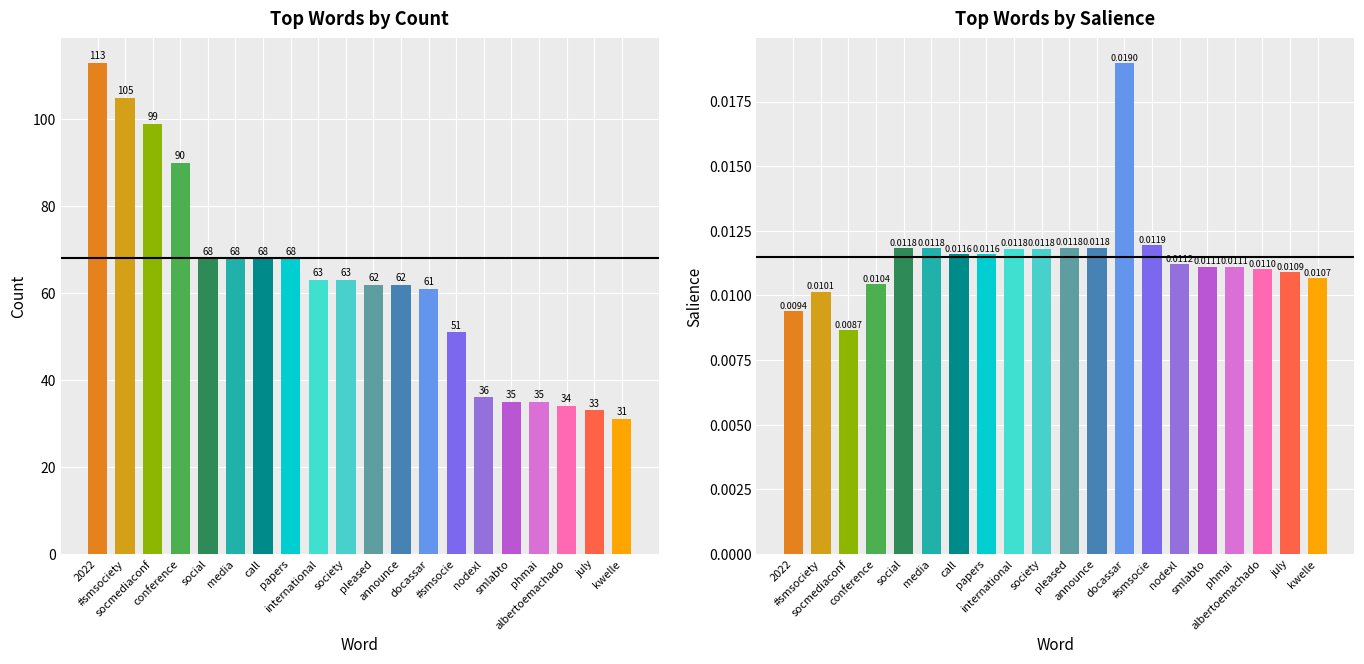

Reading left to right, extract all data points from this chart.

Count: 113.0	105.0	99.0	90.0	68.0	68.0	68.0	68.0	63.0	63.0	62.0	62.0	61.0	51.0	36.0	35.0	35.0	34.0	33.0	31.0
Salience: 0.0	0.0	0.0	0.0	0.0	0.0	0.0	0.0	0.0	0.0	0.0	0.0	0.0	0.0	0.0	0.0	0.0	0.0	0.0	0.0